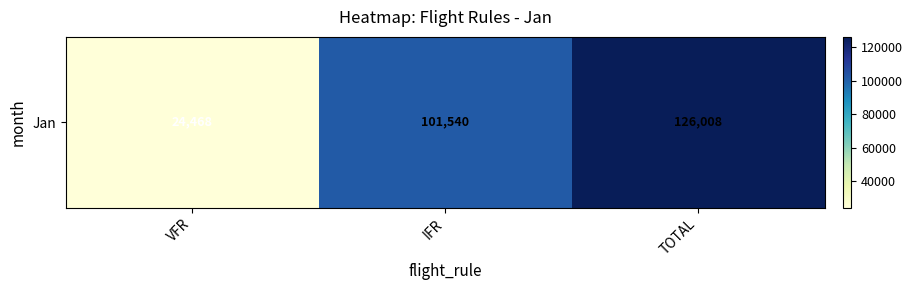

Rank the categories by value from highest to lowest.

TOTAL, IFR, VFR